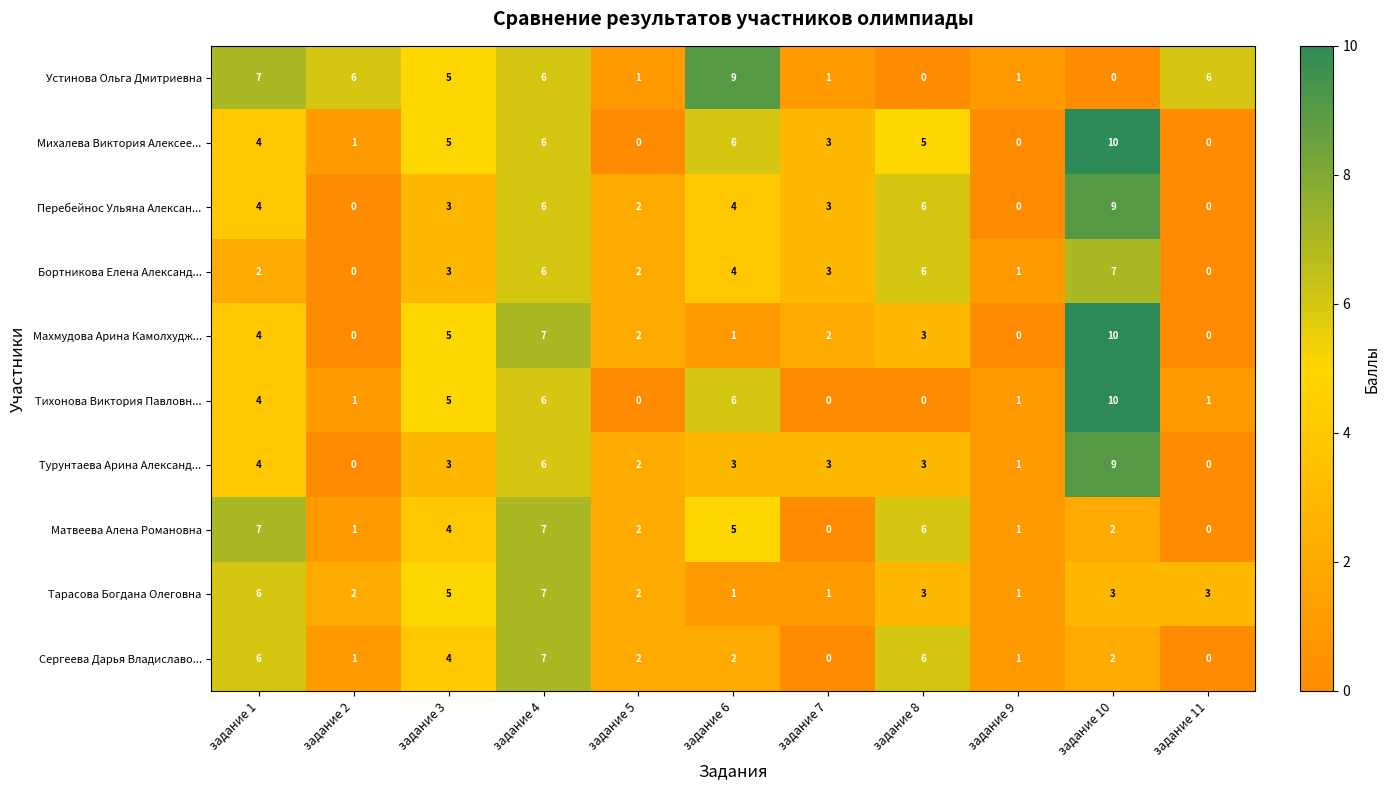

What is the difference between the Матвеева Алена Романовна values at задание 11 and задание 6?

5